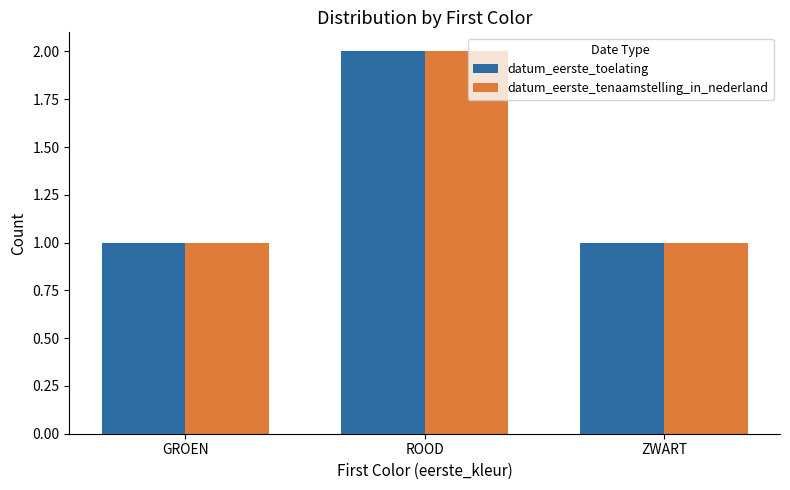

Count the number of categories in the chart.

3